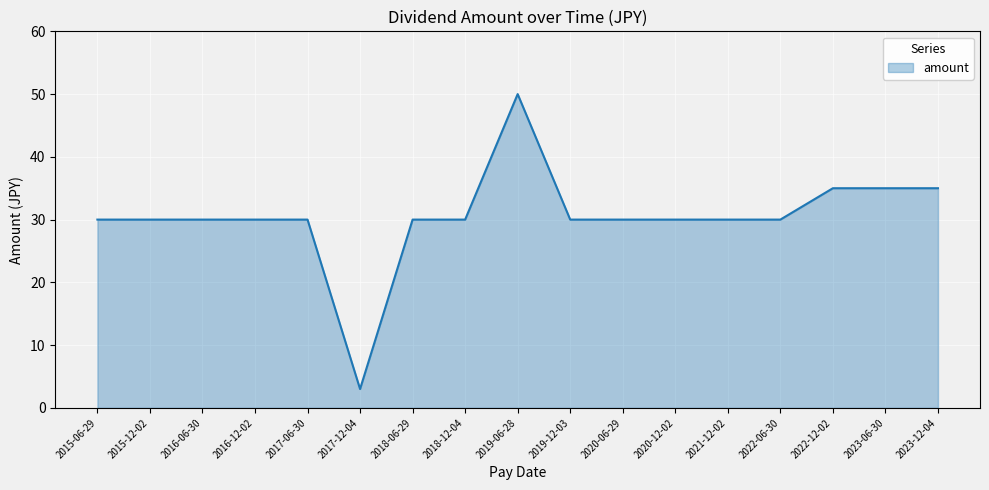

Which category has the highest value across all series?

2019-06-28